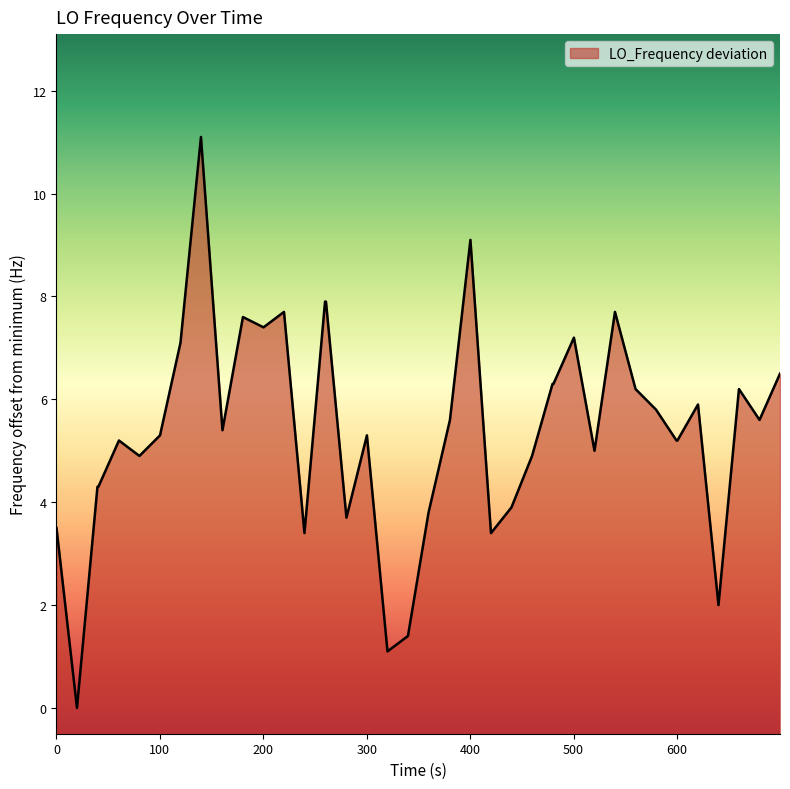

What is the difference between the maximum and minimum values?

11.1